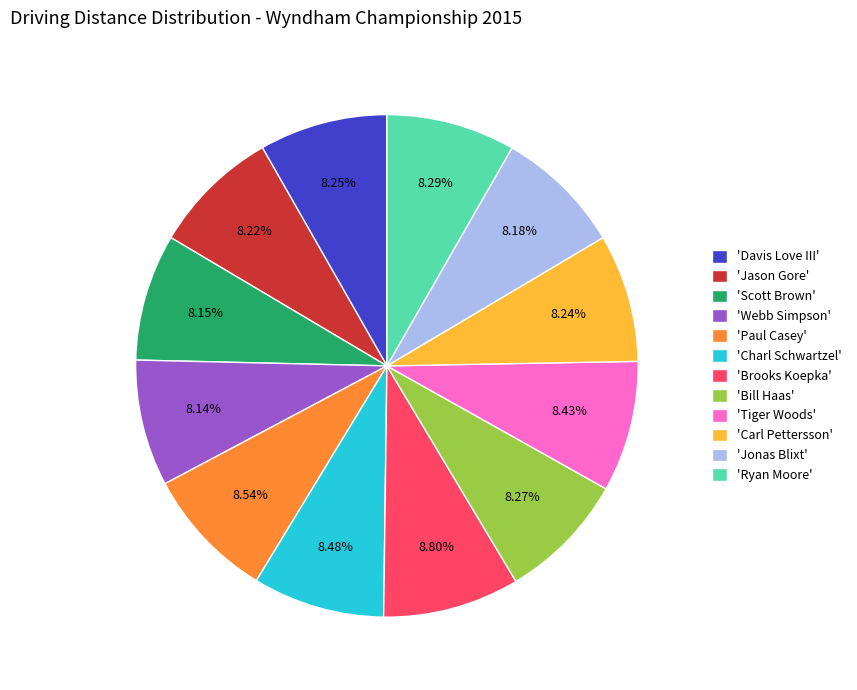

How many segments does this pie chart have?

12